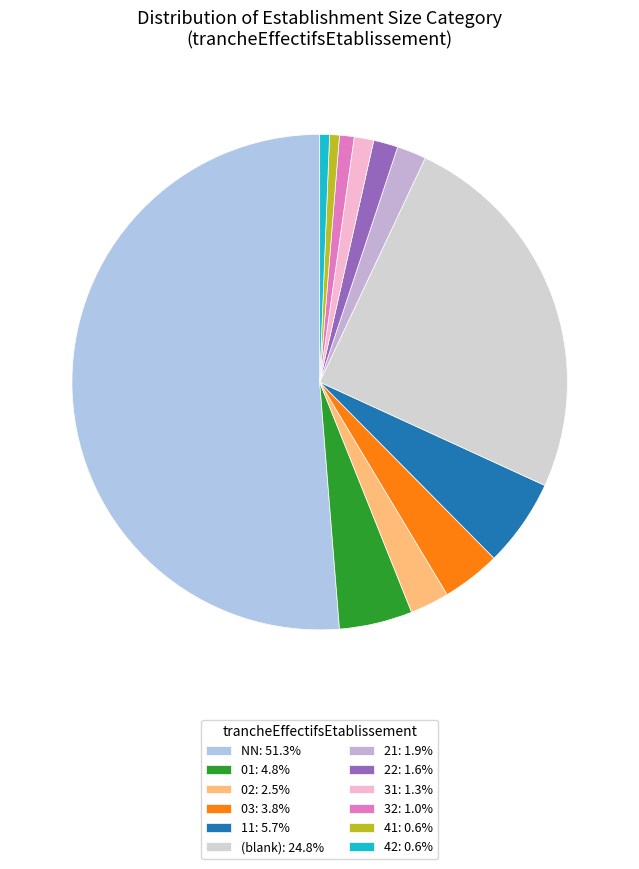

Count the number of slices in the pie.

12